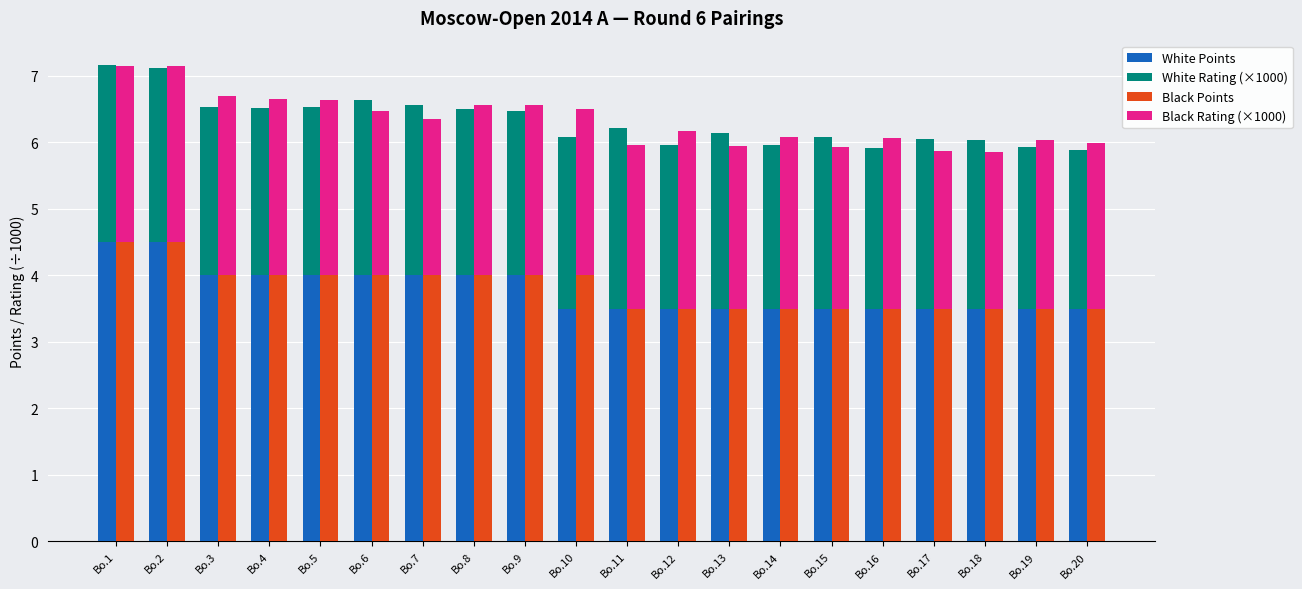

Where does the Black Points series first go above 4?

Bo.1